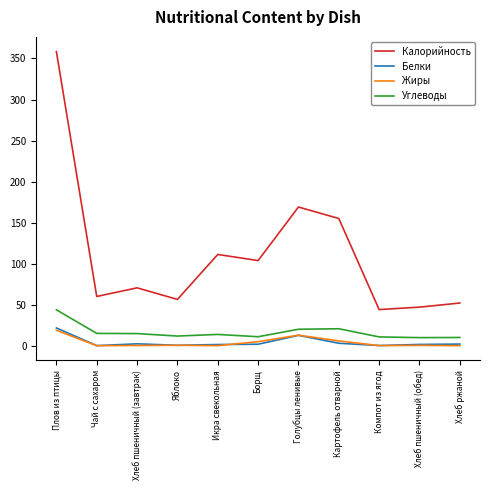

Which series has the widest spread of values?

Калорийность